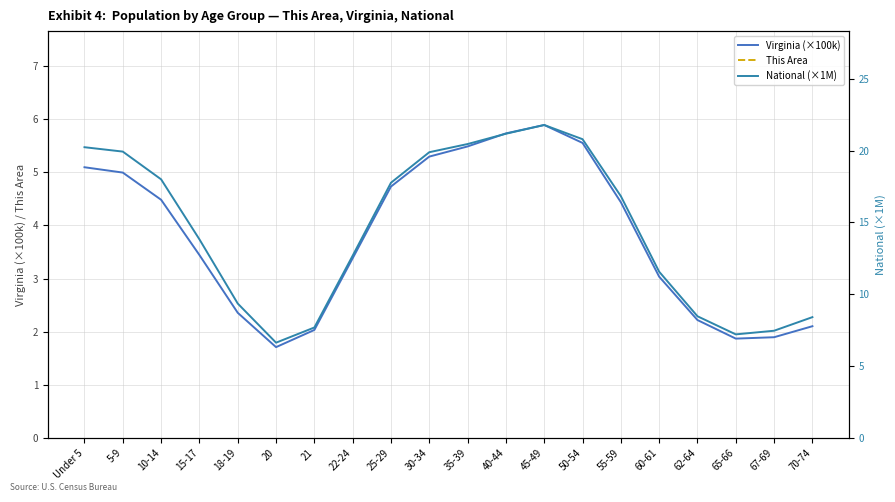

Which series has the largest range (max minus min)?

This Area